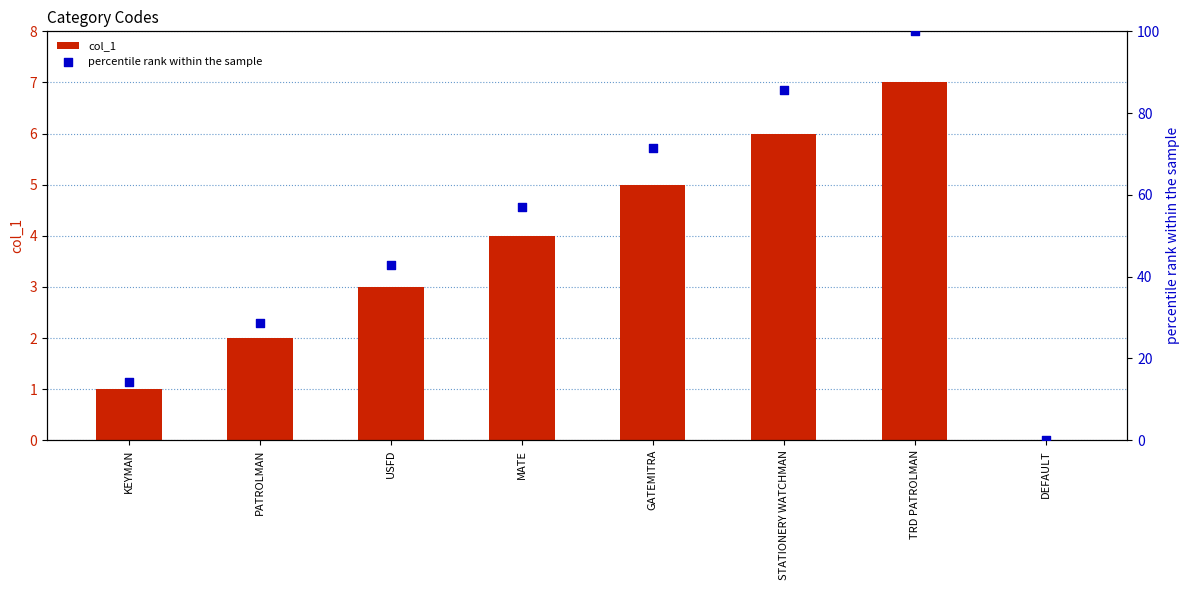

Which series has the largest total across all categories?

percentile rank within the sample